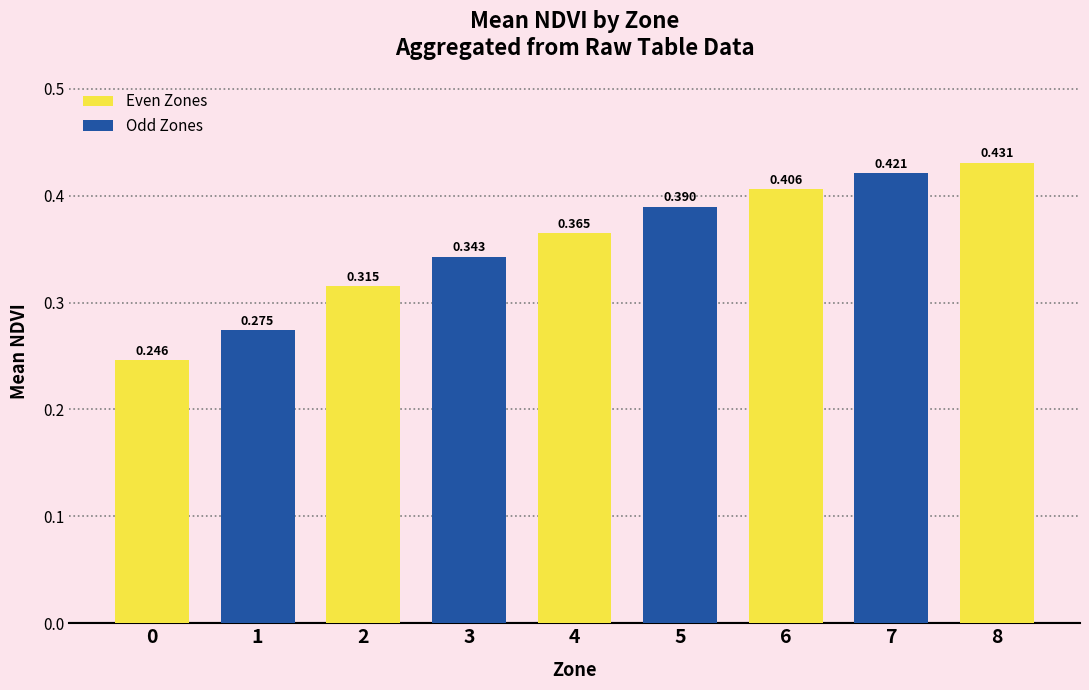

How many distinct data groups are displayed?

1